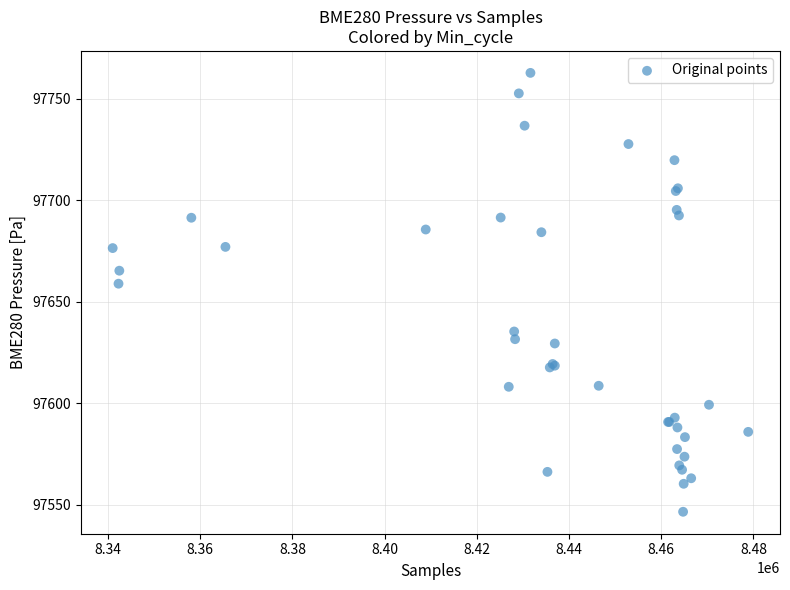

What Y value in the scatter plot is closest to 97654?

97658.9